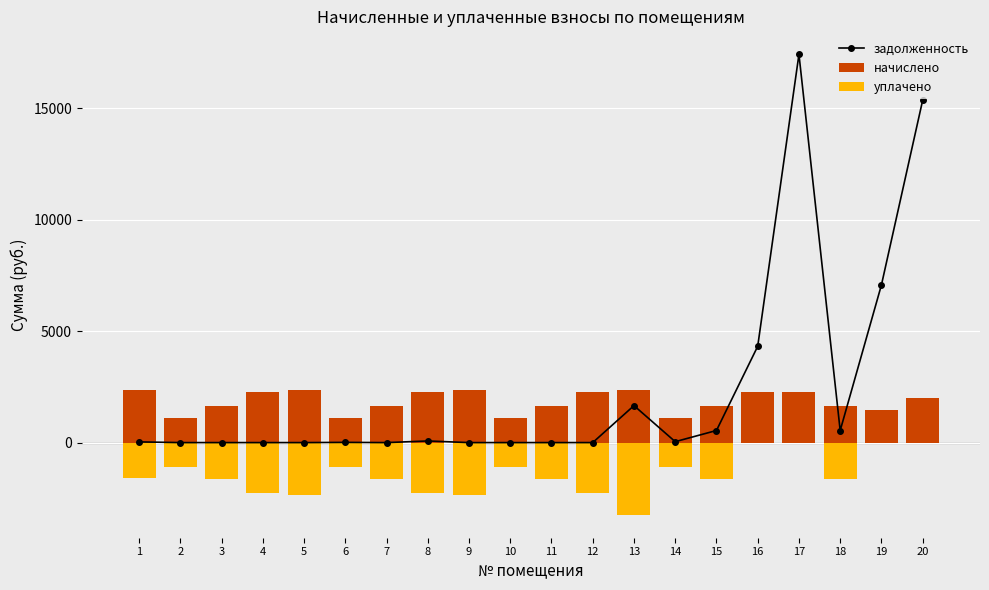

Reading right to left, what are all the values shown in this chart?

задолженность: 20=15349.5	19=7066.9	18=540.8	17=17405.3	16=4316.4	15=542.0	14=41.4	13=1657.4	12=0.2	11=0.0	10=0.0	9=0.0	8=72.8	7=0.0	6=9.7	5=0.0	4=0.0	3=0.0	2=0.0	1=31.5
начислено: 20=2009.4	19=1463.7	18=1622.3	17=2278.6	16=2271.2	15=1626.0	14=1106.1	13=2363.4	12=2271.2	11=1626.0	10=1106.1	9=2363.4	8=2271.2	7=1626.0	6=1106.1	5=2363.4	4=2256.4	3=1626.0	2=1106.1	1=2363.4
уплачено: 20=0.0	19=0.0	18=-1622.3	17=0.0	16=0.0	15=-1626.0	14=-1106.1	13=-3233.0	12=-2271.2	11=-1626.0	10=-1106.1	9=-2363.4	8=-2274.3	7=-1626.0	6=-1106.1	5=-2363.4	4=-2256.4	3=-1626.0	2=-1105.7	1=-1575.6